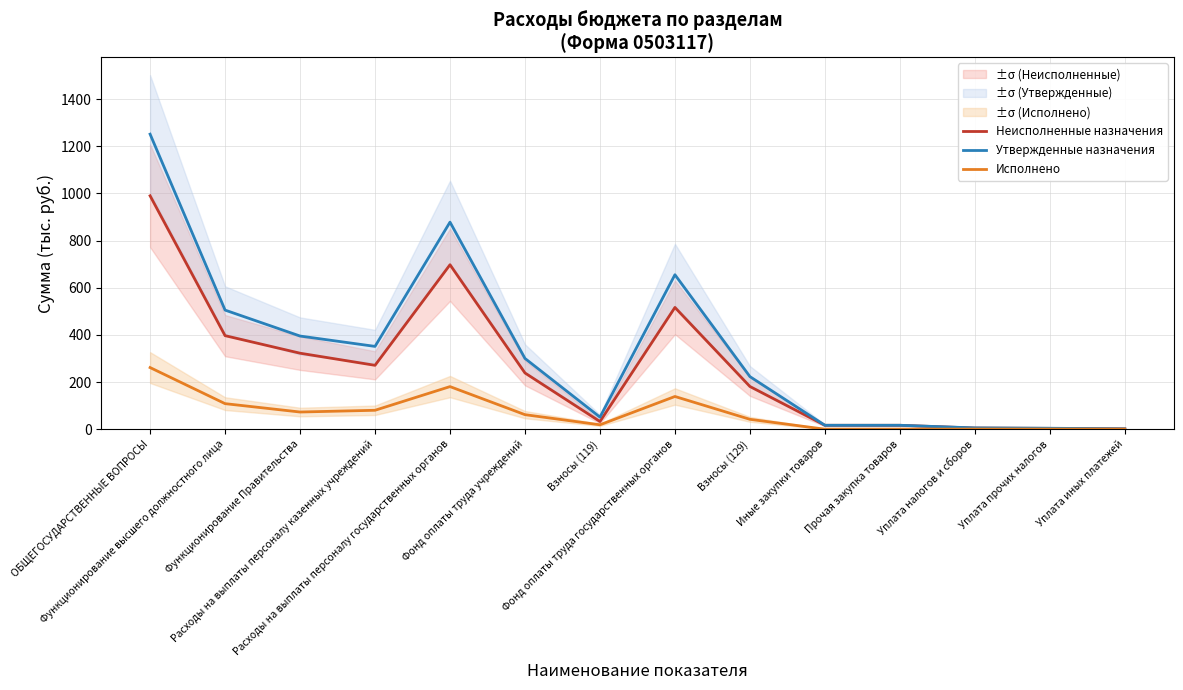

At Фонд оплаты труда учреждений, list the series in order from smallest to largest.

Исполнено, Неисполненные назначения, Утвержденные назначения